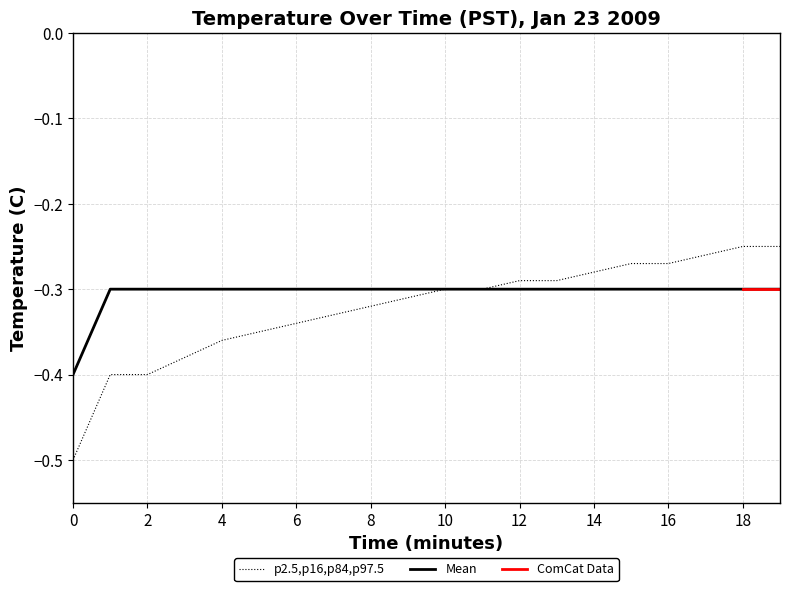

Is this an area chart (filled region under the line)?

No